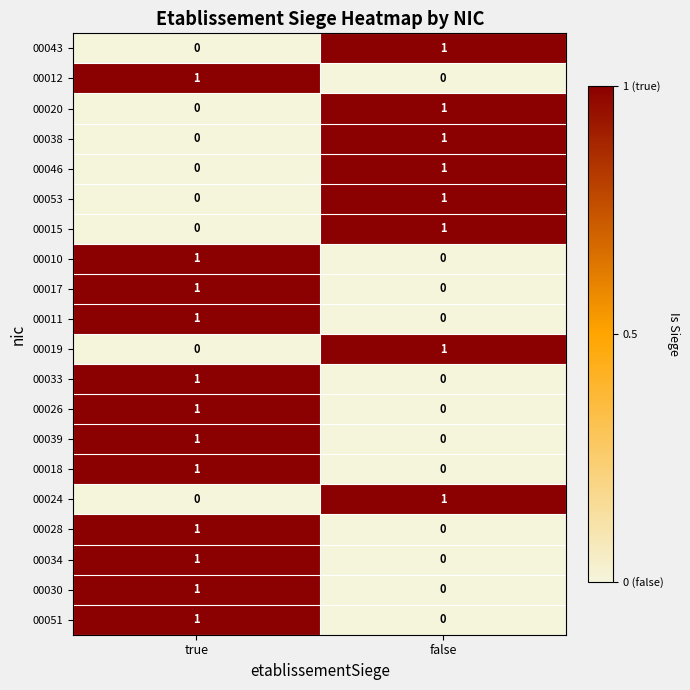

At which label is 00026 closest to 0?

false